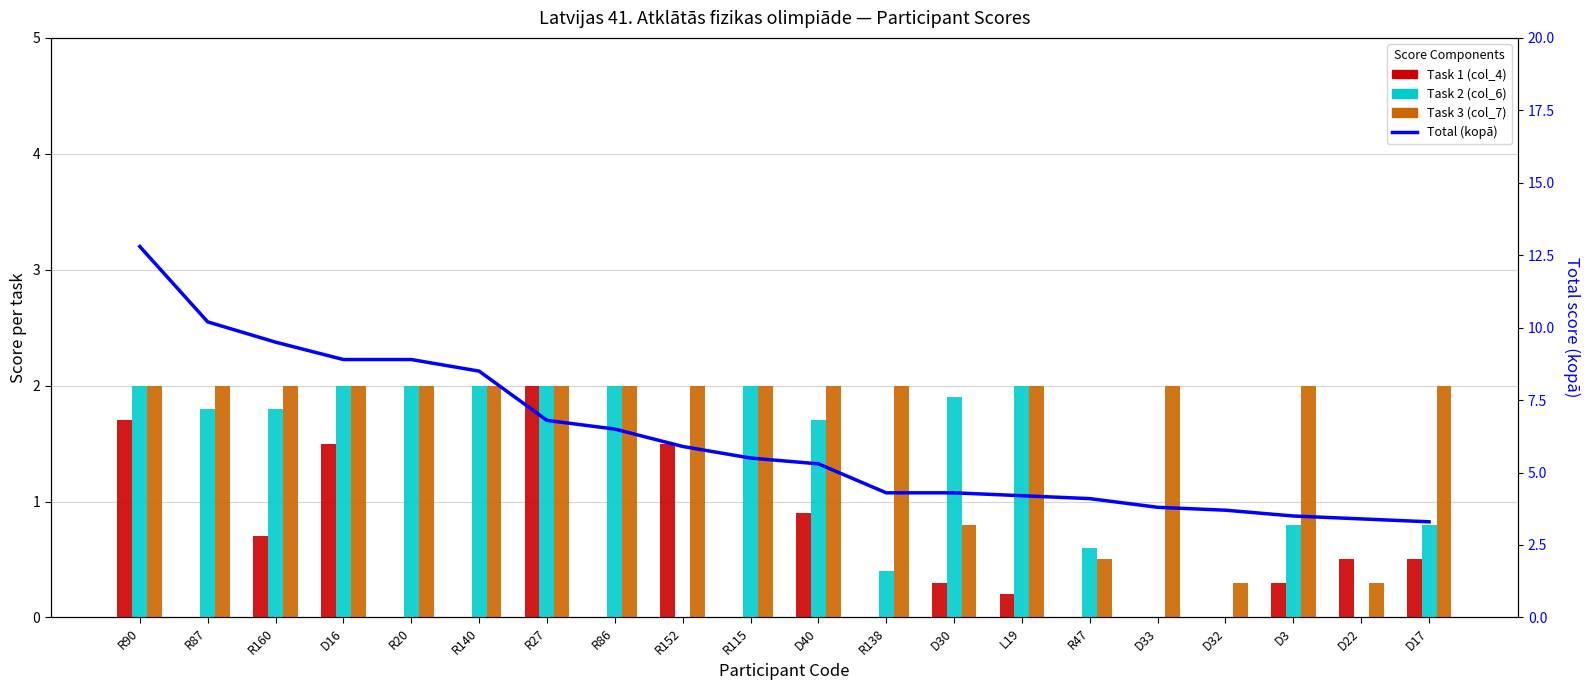

What is the label of the 15th bar from the right?

R140